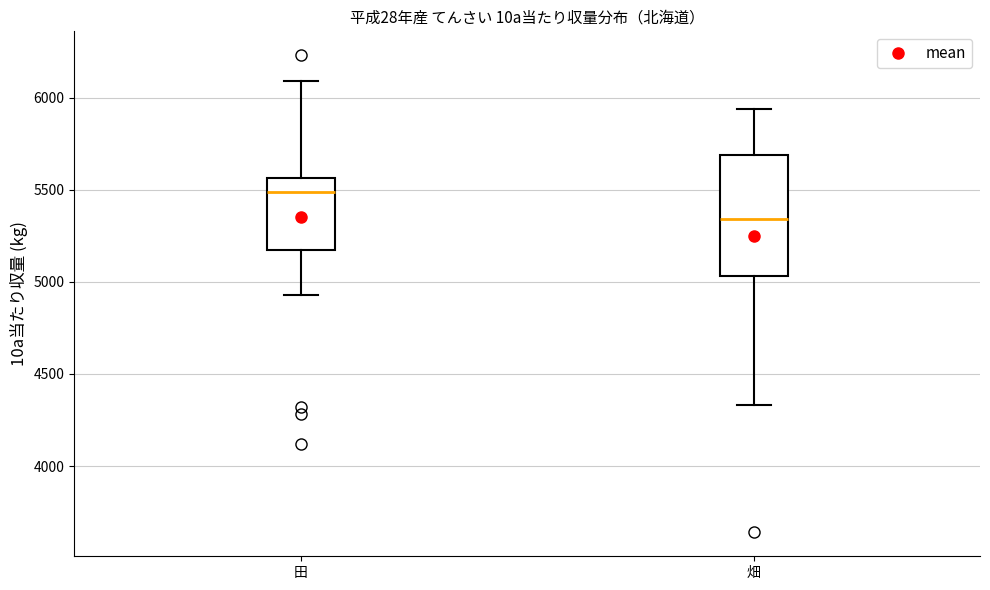

Reading left to right, transcribe this box plot: for each box, give where its median line is, the range the box spans, and where its two whiskers end, as read against the y-axis. The values are not printed on the chart, so give them approximately, as read against the axis.

田: median 5500, box 5200 to 5550, whiskers 4950 to 6100
畑: median 5350, box 5050 to 5700, whiskers 4350 to 5950